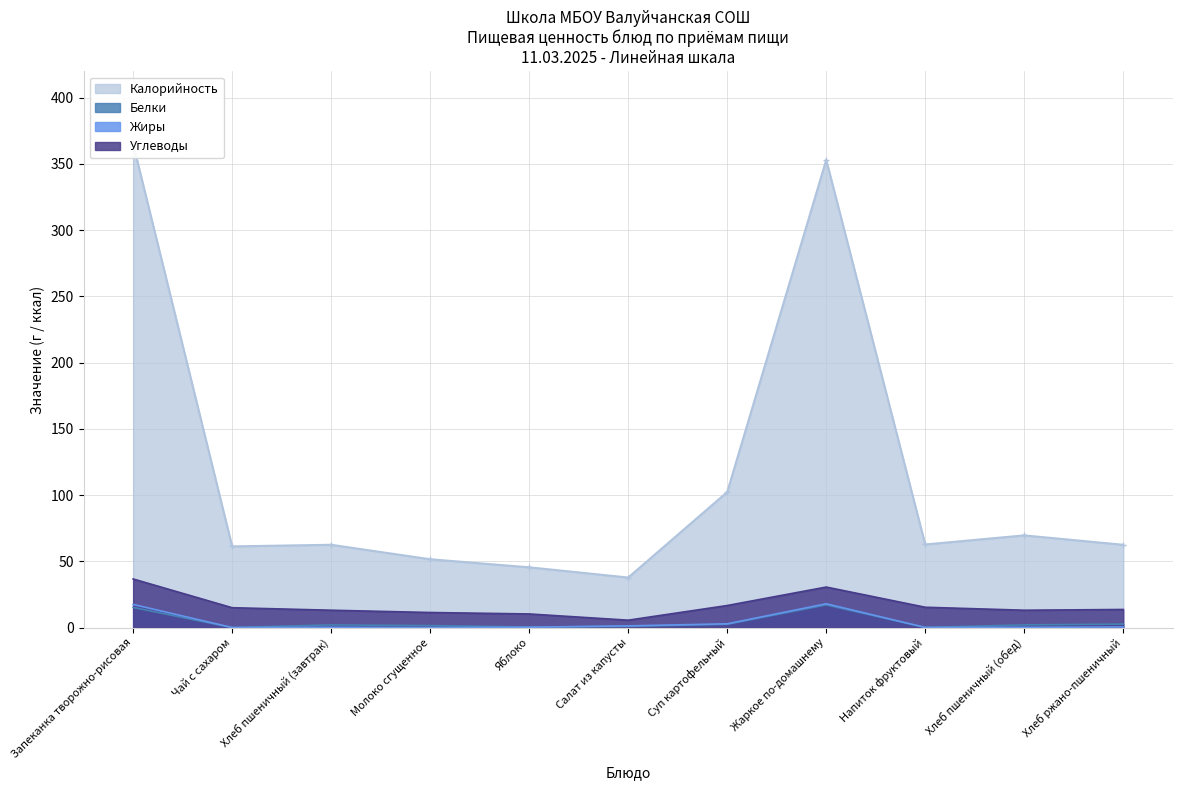

At which category does Белки reach its first local valley?

Чай с сахаром